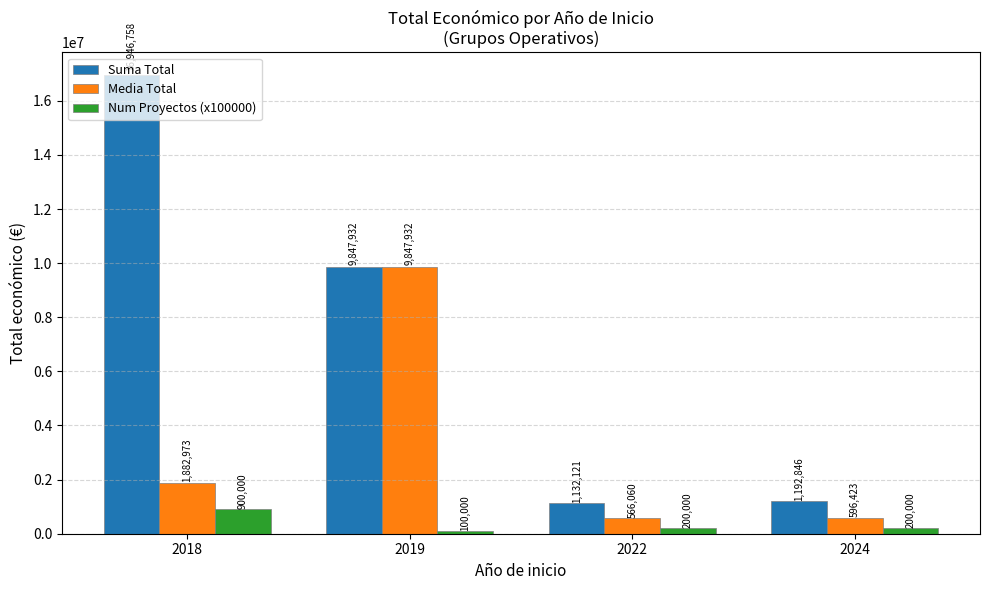

Is it true that Num Proyectos (x100000) equals 900000.0 at 2018?

True